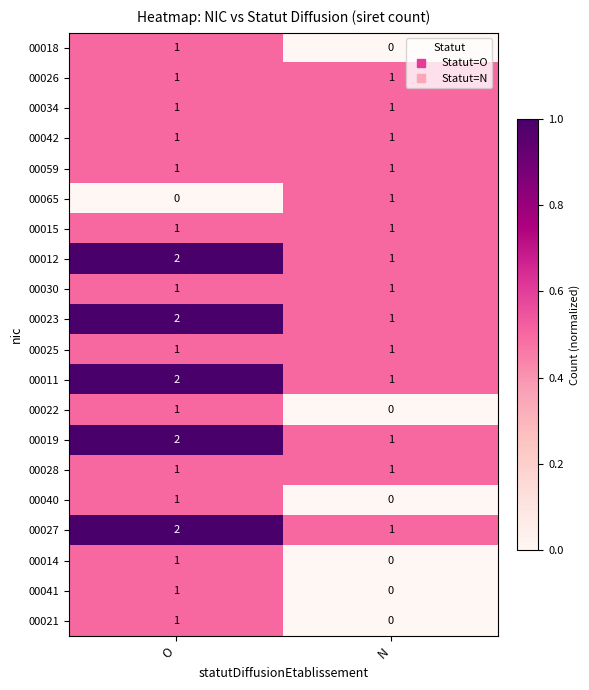

What is the spread (max minus min) of values at N?

1